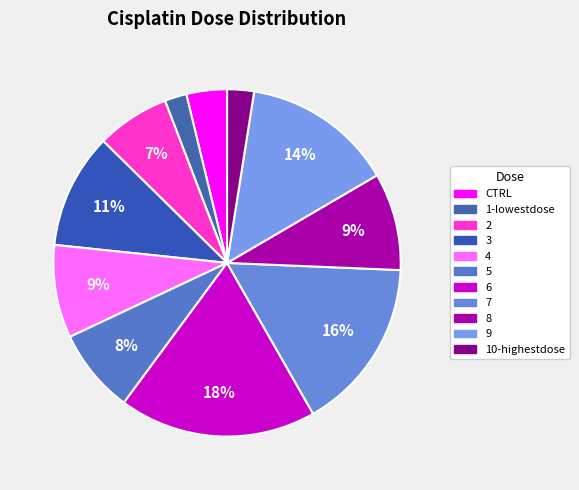

Is it true that 3 is 11% of the pie?

True